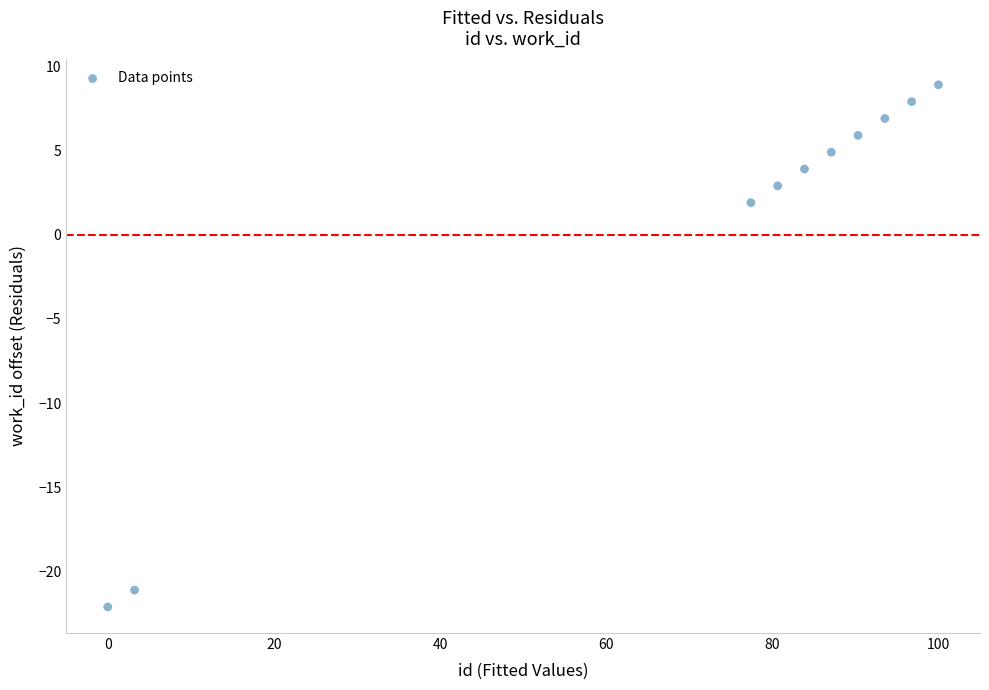

What Y value in the scatter plot is closest to -6?

1.9